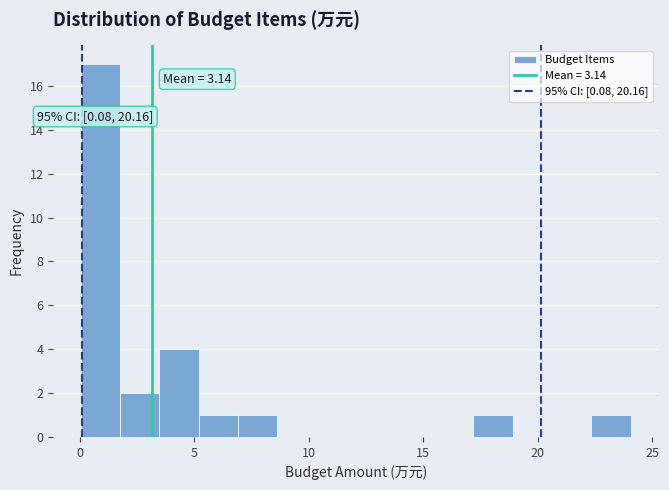

Read against the x-axis, roughly where is the centre of the tallest bar?

1.0